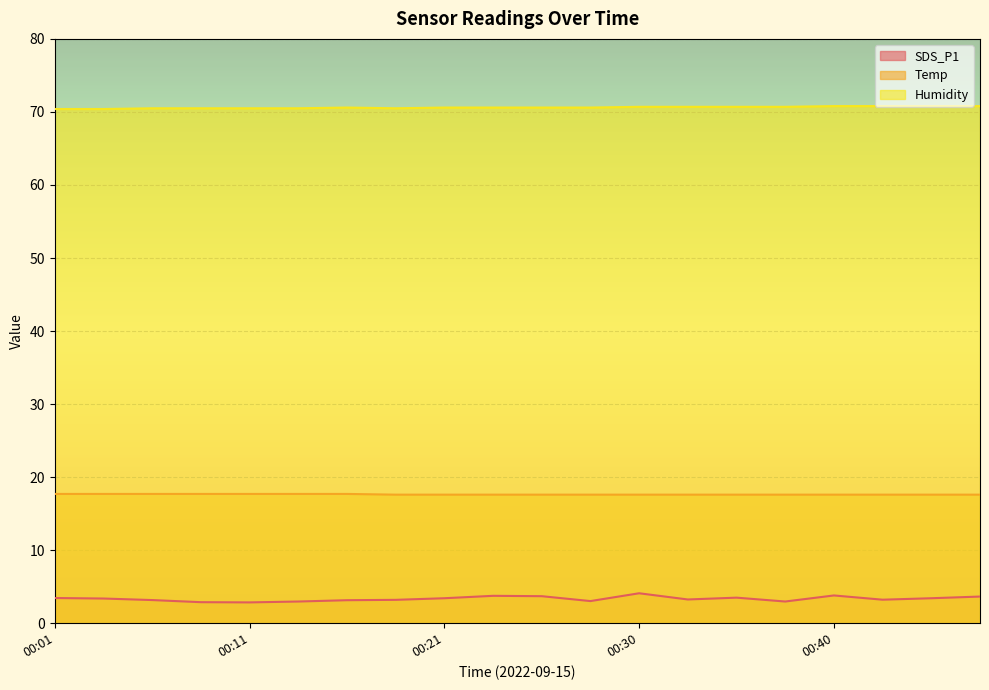

True or false: Humidity has more than 2 interior local peaks.

False